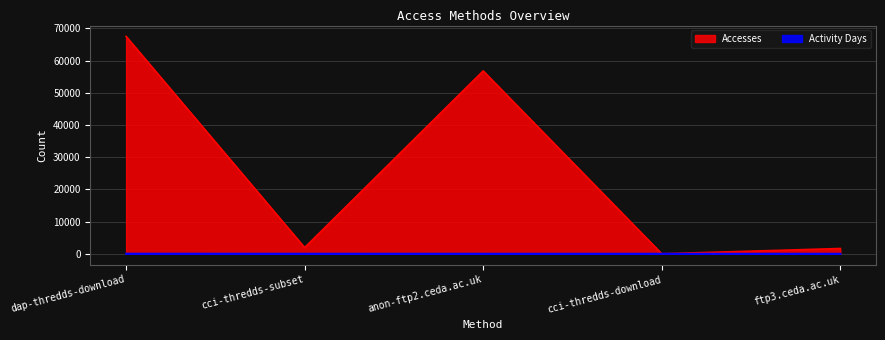

Reading left to right, extract all data points from this chart.

Accesses: dap-thredds-download=67490	cci-thredds-subset=1916	anon-ftp2.ceda.ac.uk=56779	cci-thredds-download=1	ftp3.ceda.ac.uk=1640
Activity Days: dap-thredds-download=23	cci-thredds-subset=9	anon-ftp2.ceda.ac.uk=5	cci-thredds-download=1	ftp3.ceda.ac.uk=1